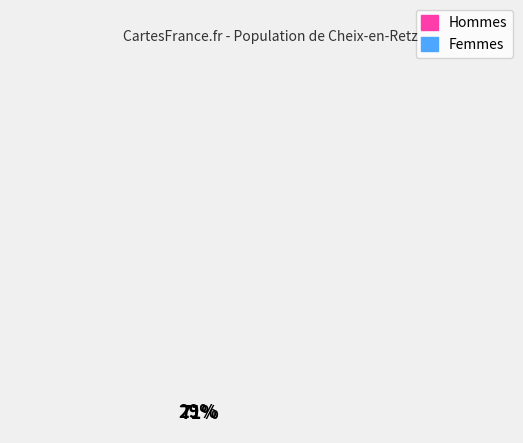

Does Femmes represent more than half of the total?

No